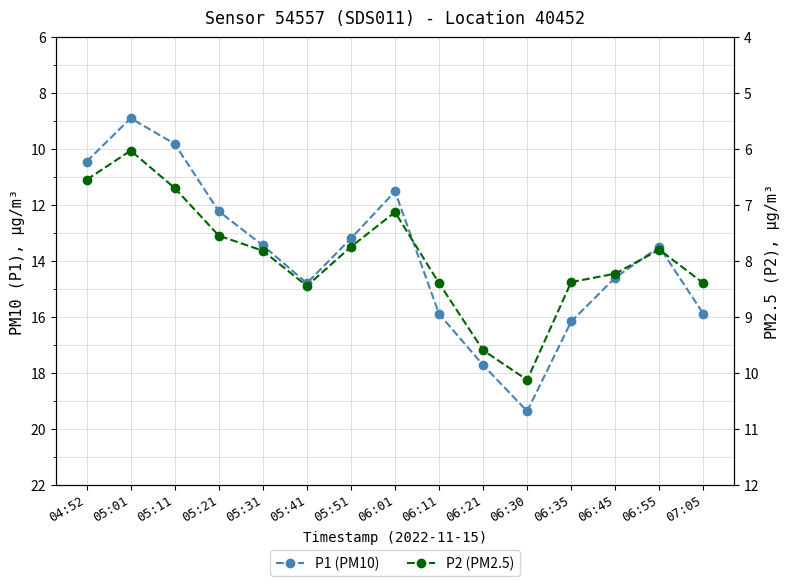

Is the value of P1 (PM10) at 06:11 greater than the value of P2 (PM2.5) at 07:05?

Yes